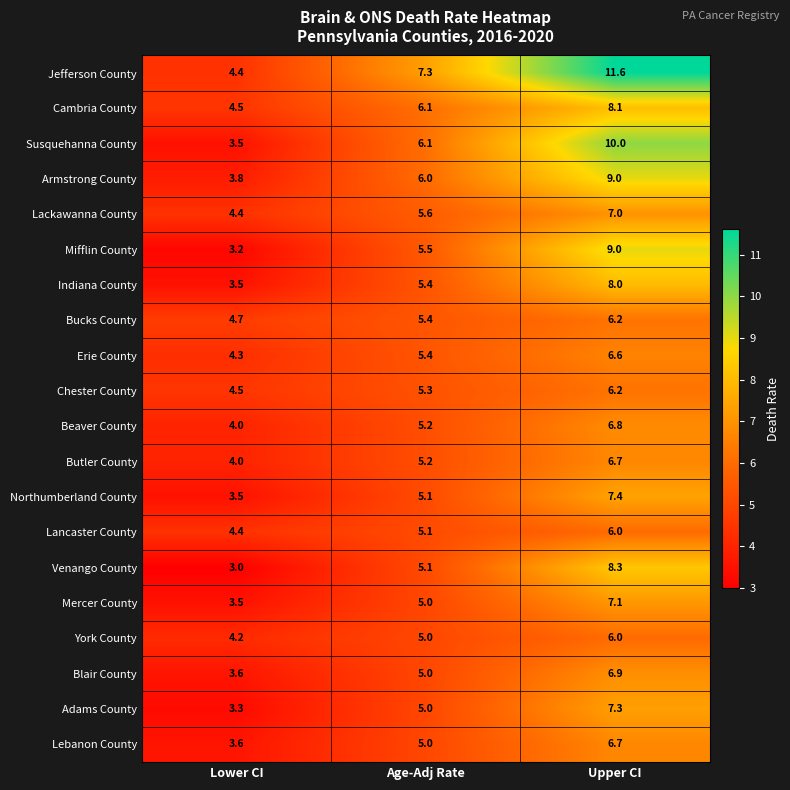

What is the average value of the Butler County series?

5.3